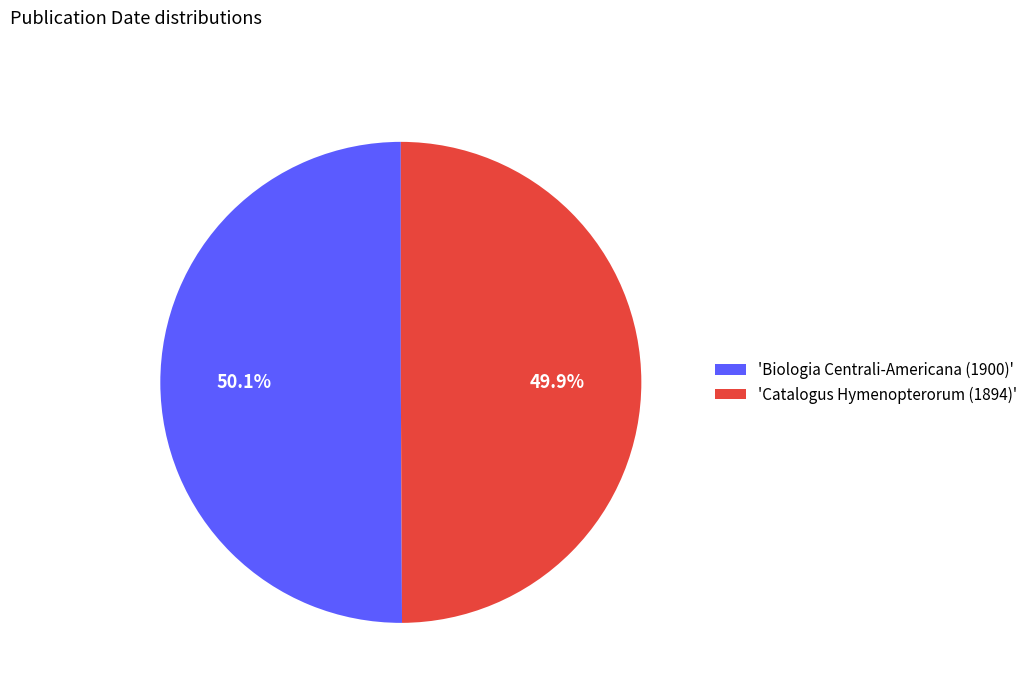

Approximately how many times larger is the value at 'Biologia Centrali-Americana (1900)' compared to 'Catalogus Hymenopterorum (1894)'?

1.0